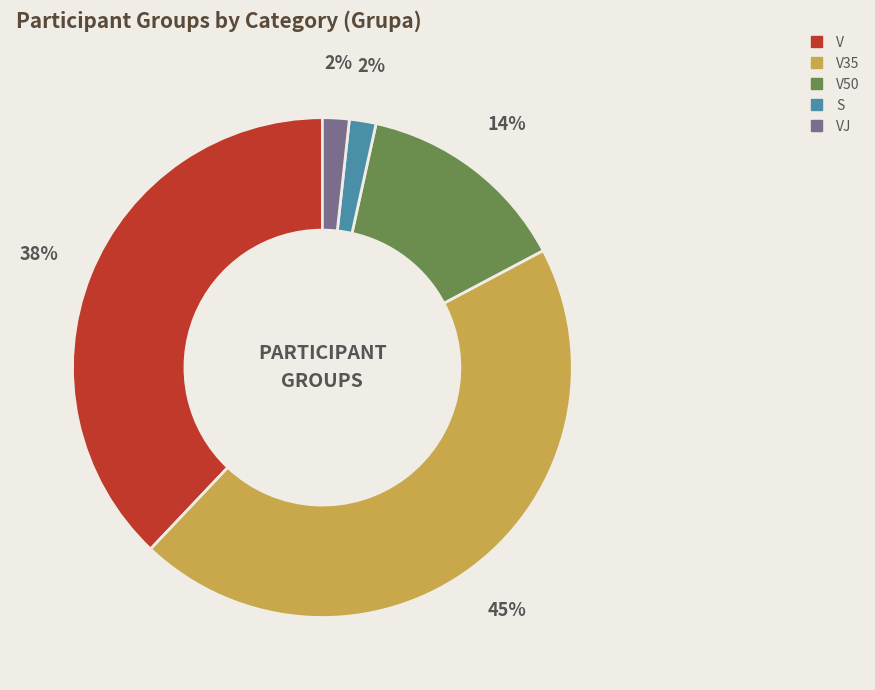

The VJ slice represents 2% of the pie. True or false?

True